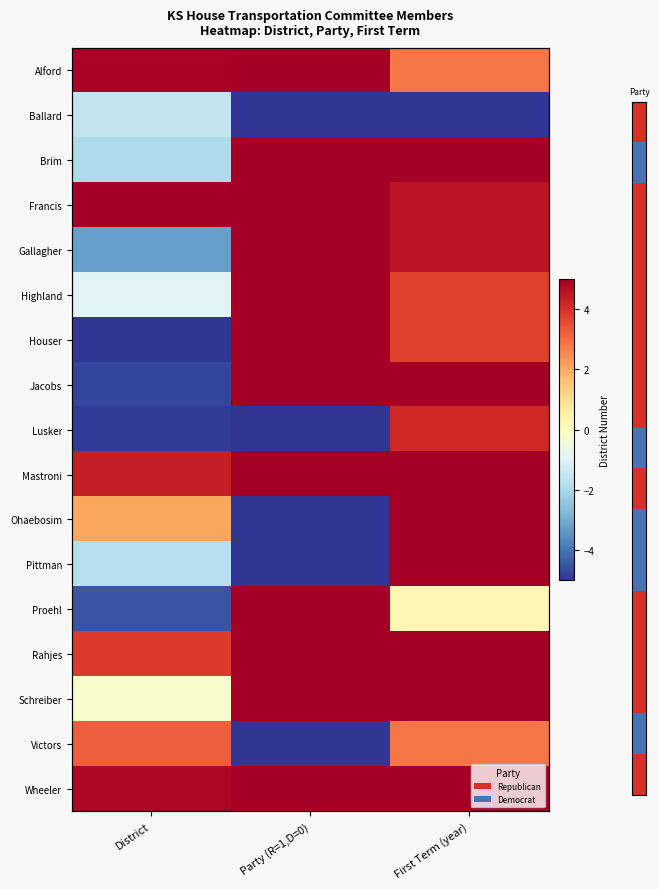

How many values in the Alford series exceed 4?

2